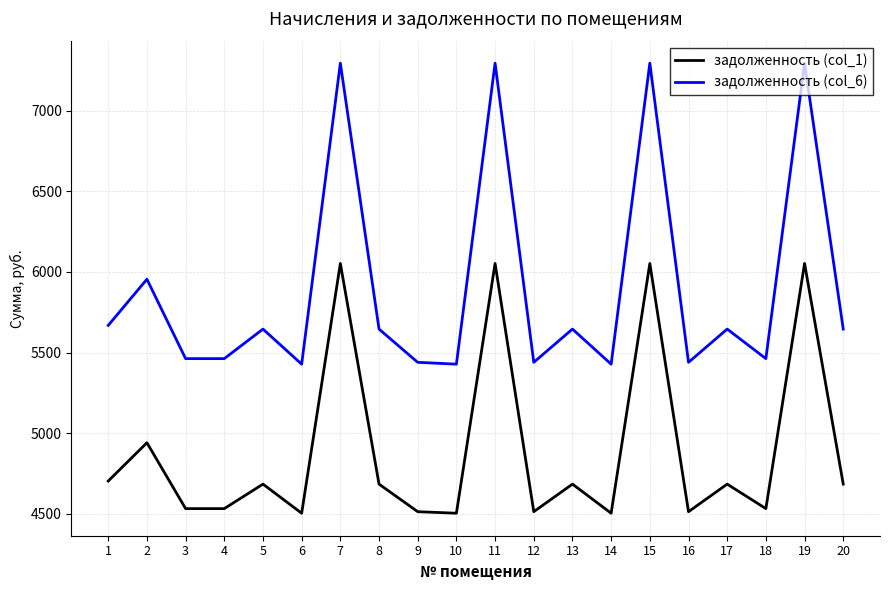

Which series has the widest spread of values?

задолженность (col_6)